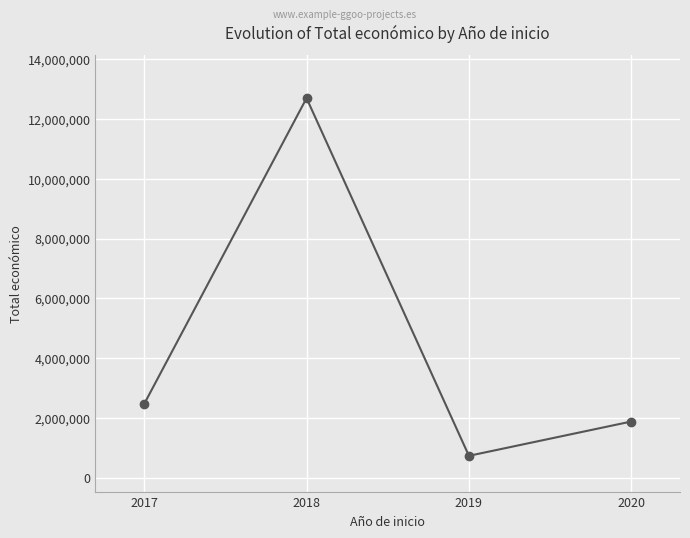

Between 2020 and 2017, which is larger?

2017